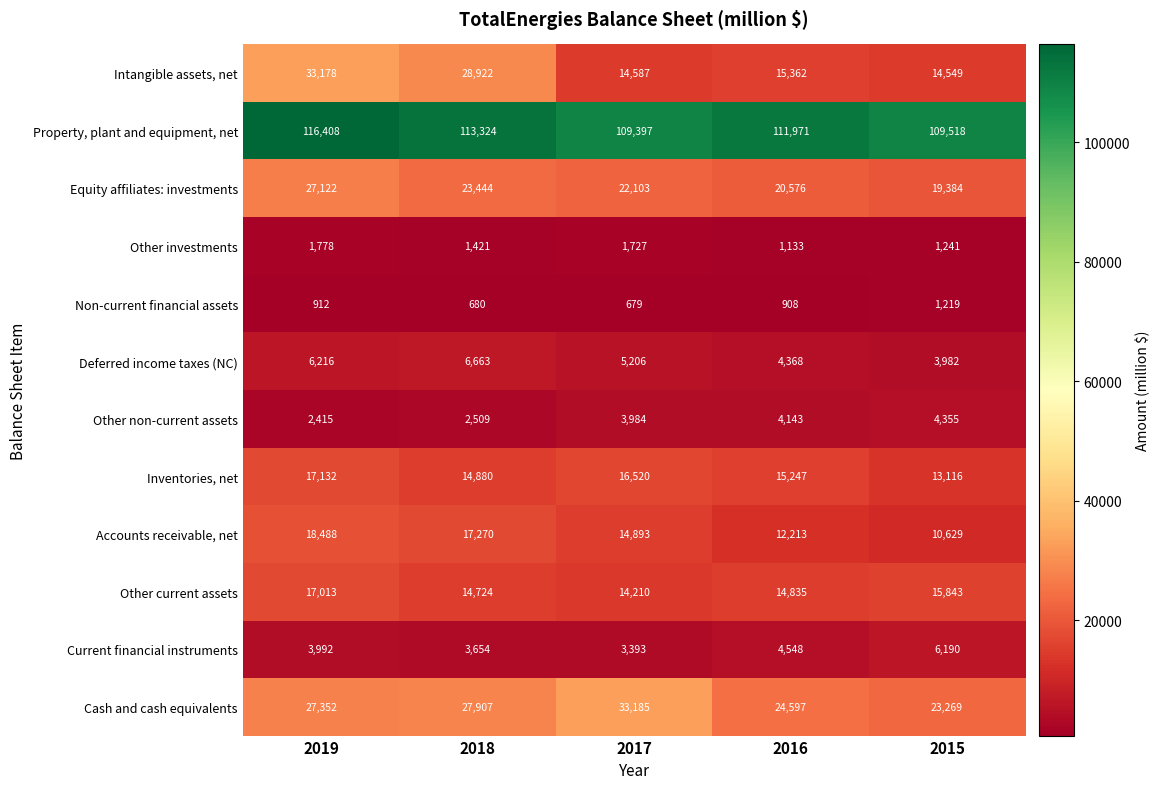

What is the total value across all series at 2015?

223295